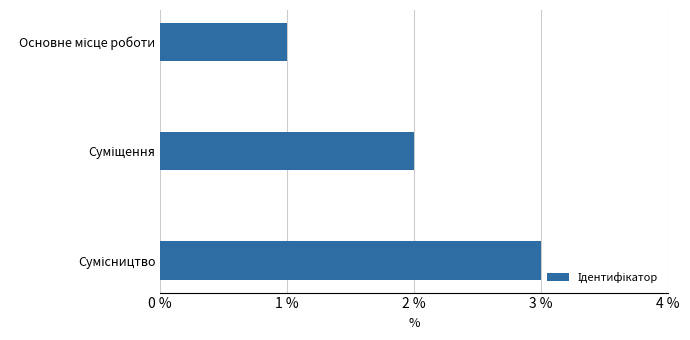

How many values are between 1 and 3?

3